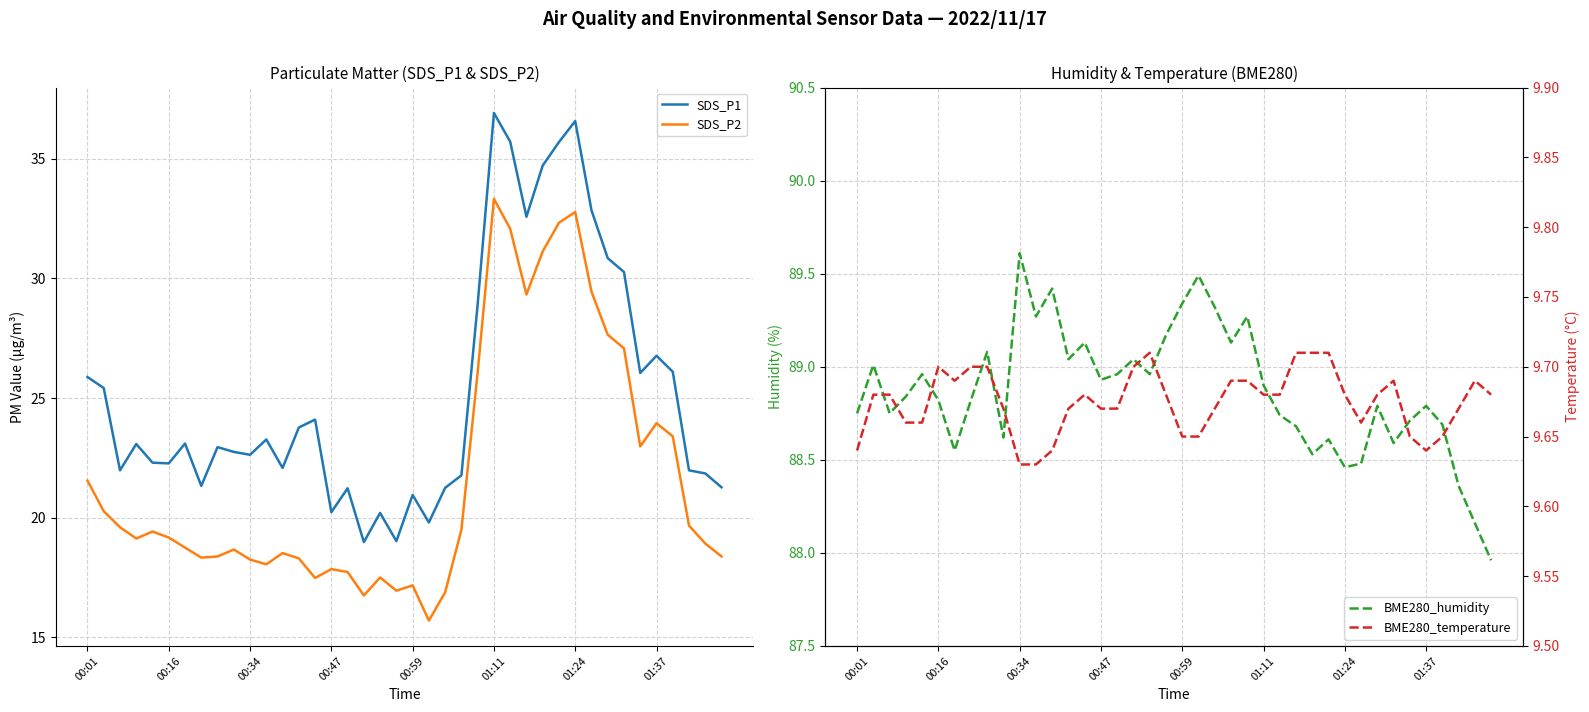

How many distinct data groups are displayed?

4